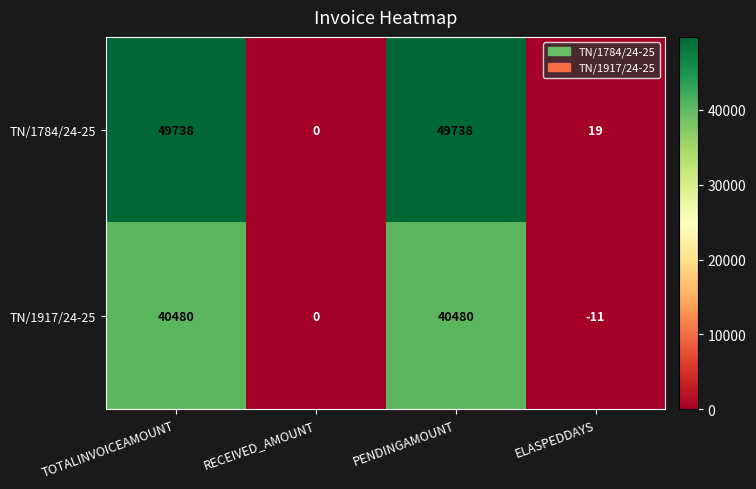

Rank the series by their maximum value, from lowest to highest.

TN/1917/24-25, TN/1784/24-25